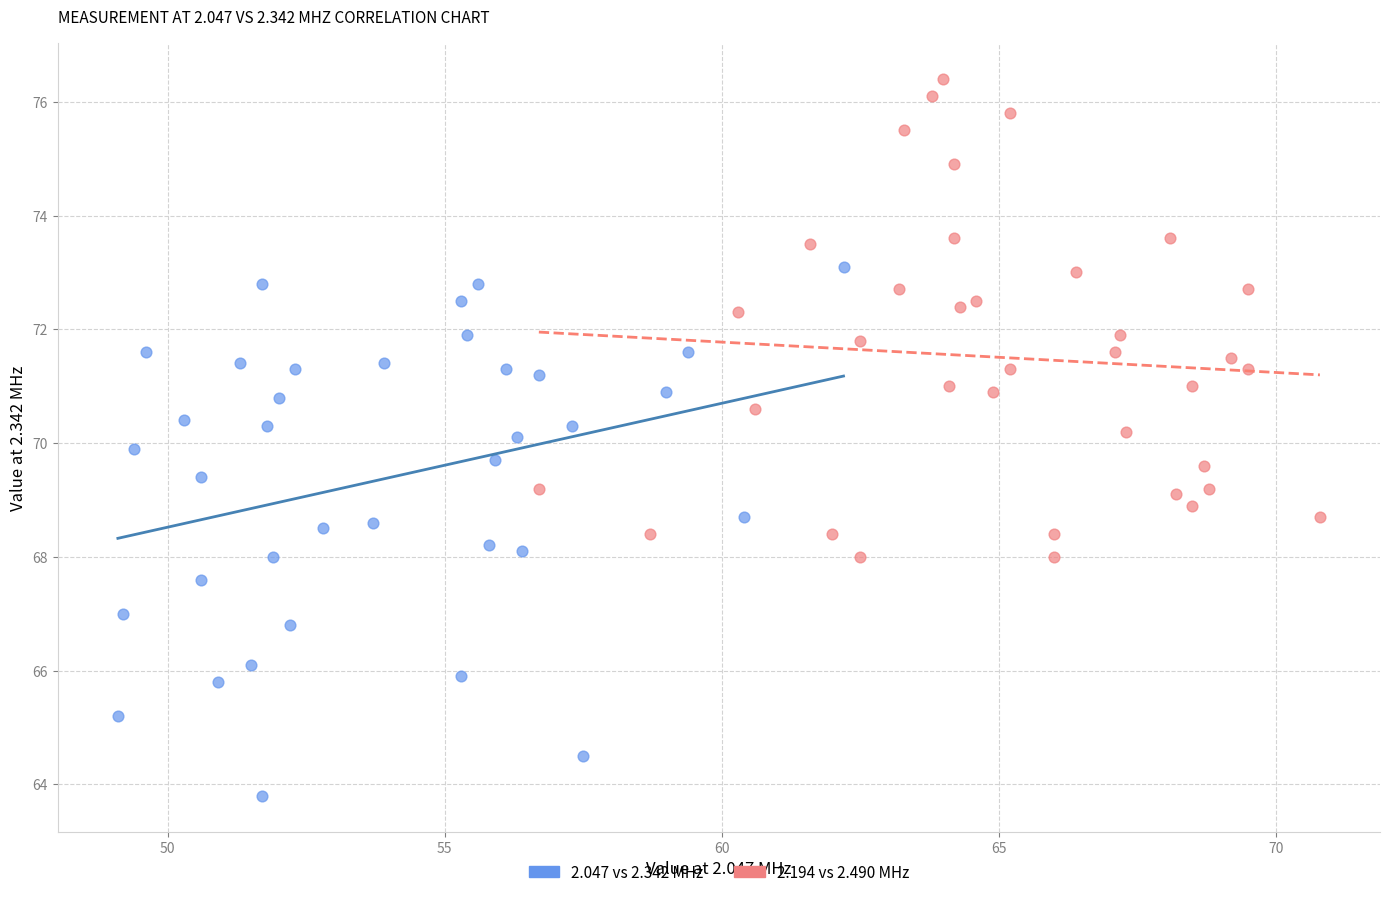

Which series reaches the minimum Y coordinate?

2.047 vs 2.342 MHz